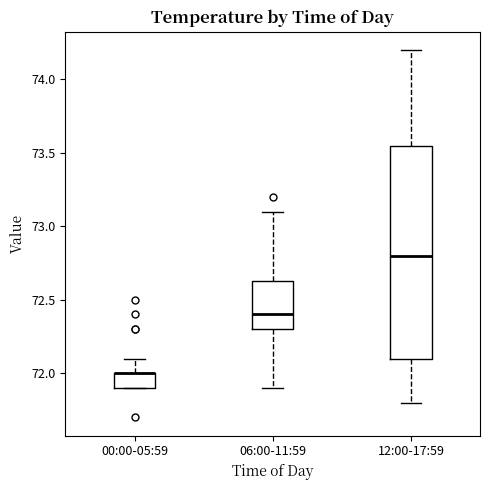

Which box is the tallest, from its lower edge to its upper edge?

12:00-17:59